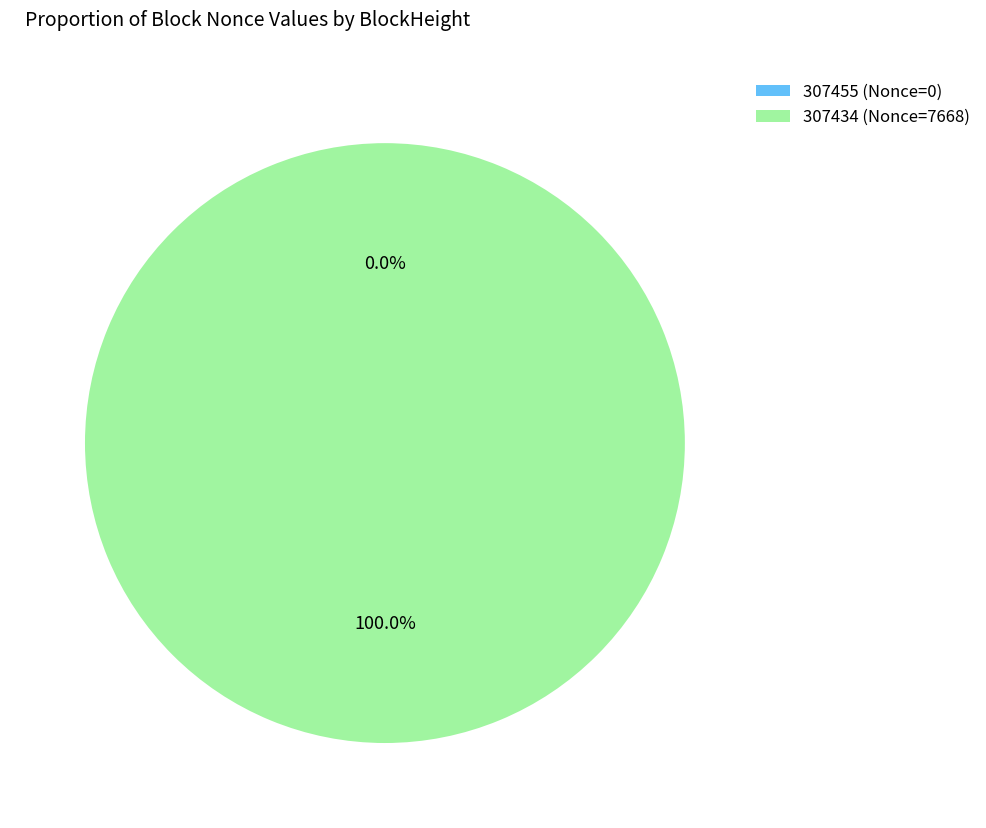

What is the change in value from 307455 to 307434?

+7668